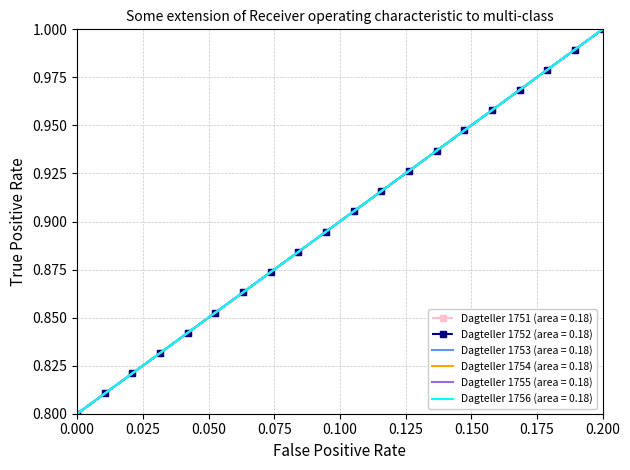

How many lines are shown in the chart?

6